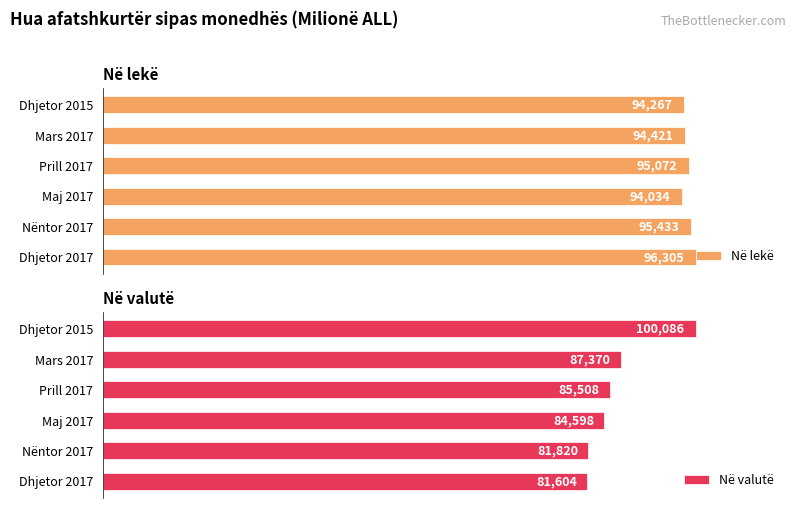

List the series in order of their peak value, highest first.

Në valutë, Në lekë